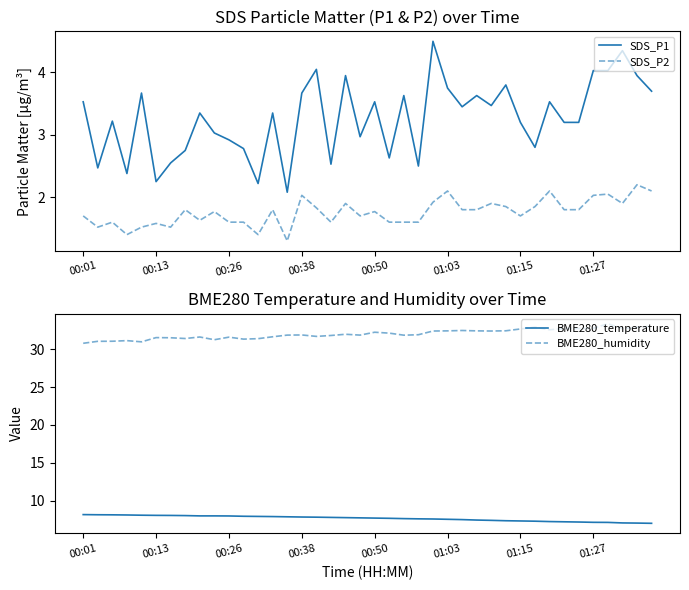

The SDS_P2 series shows 1.6 at 00:13. True or false?

True